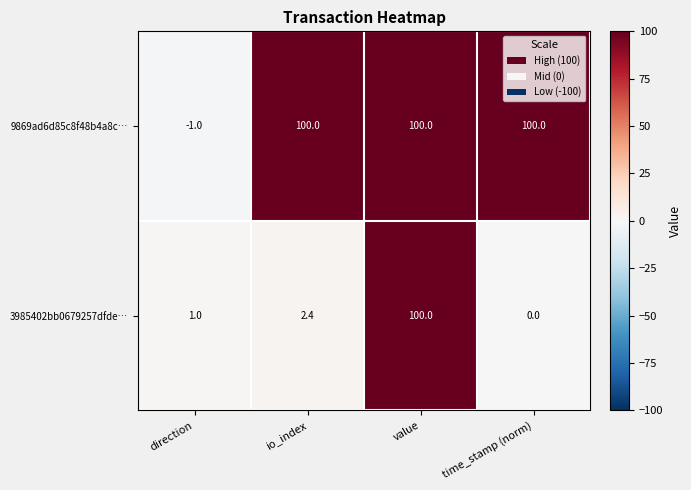

Reading left to right, list all the values displayed in this chart.

9869ad6d85c8f48b4a8c…: direction=-1.0	io_index=100.0	value=100.0	time_stamp (norm)=100.0
3985402bb0679257dfde…: direction=1.0	io_index=2.4	value=100.0	time_stamp (norm)=0.0